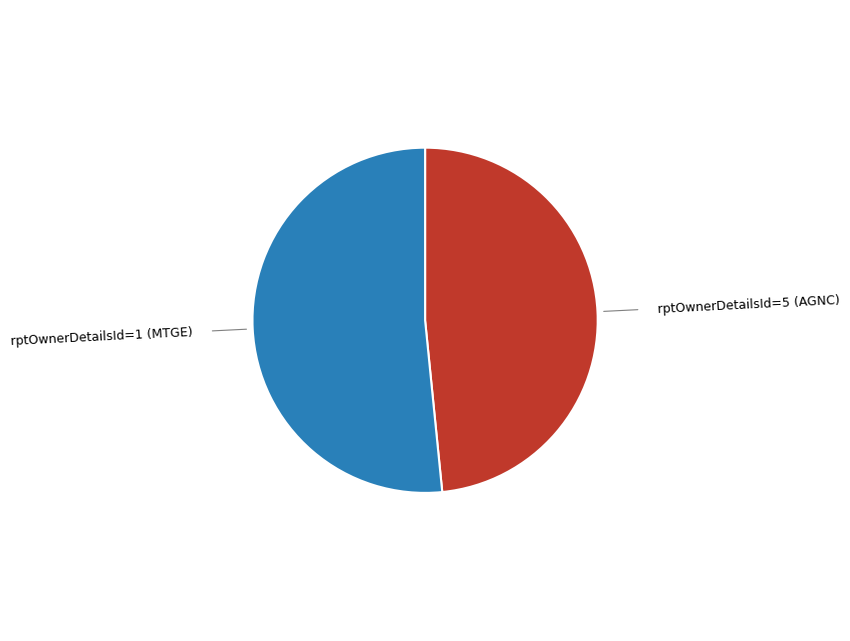

Does any single category account for the majority?

Yes